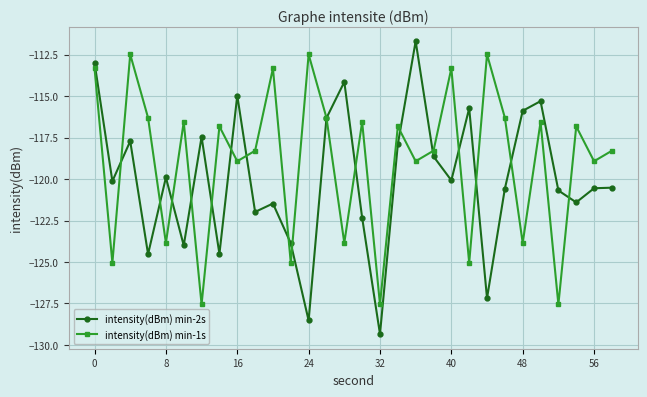

What is the value of the intensity(dBm) min-1s point at the 8th from the left?

-116.8